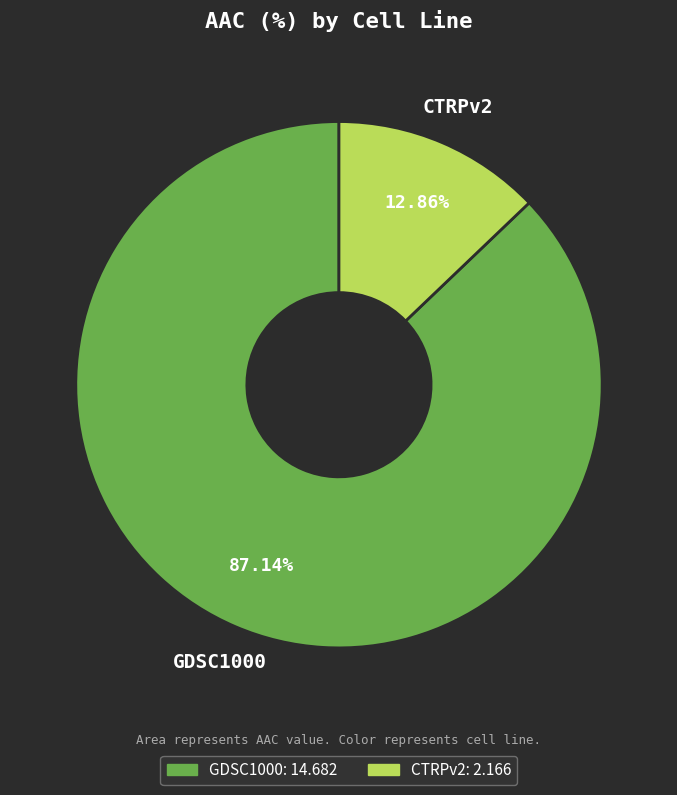

Which has a higher value, CTRPv2 or GDSC1000?

GDSC1000